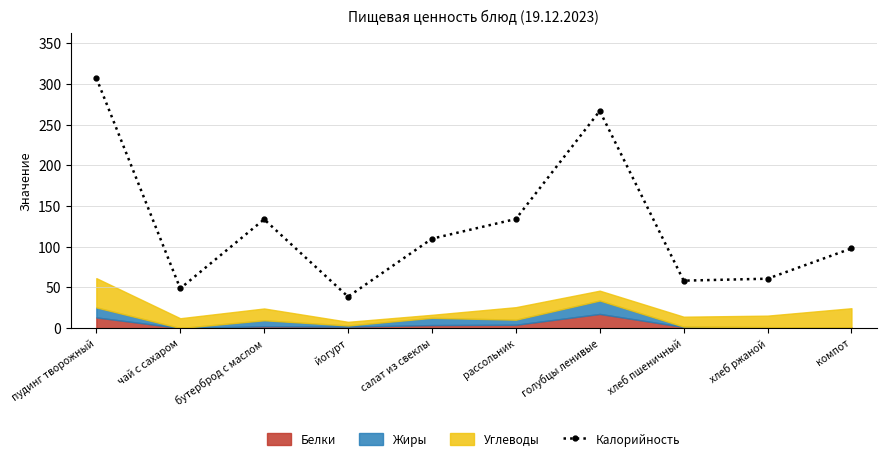

The chart shows a value of 98.0 at компот. True or false?

True